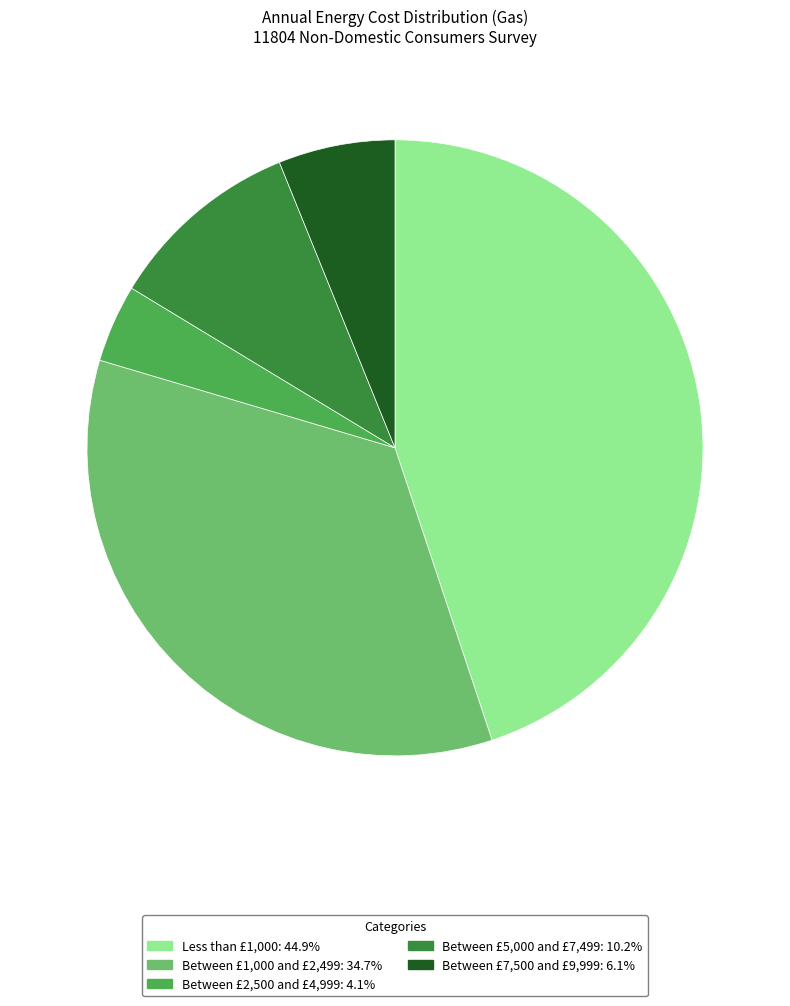

Does any single category account for the majority?

No